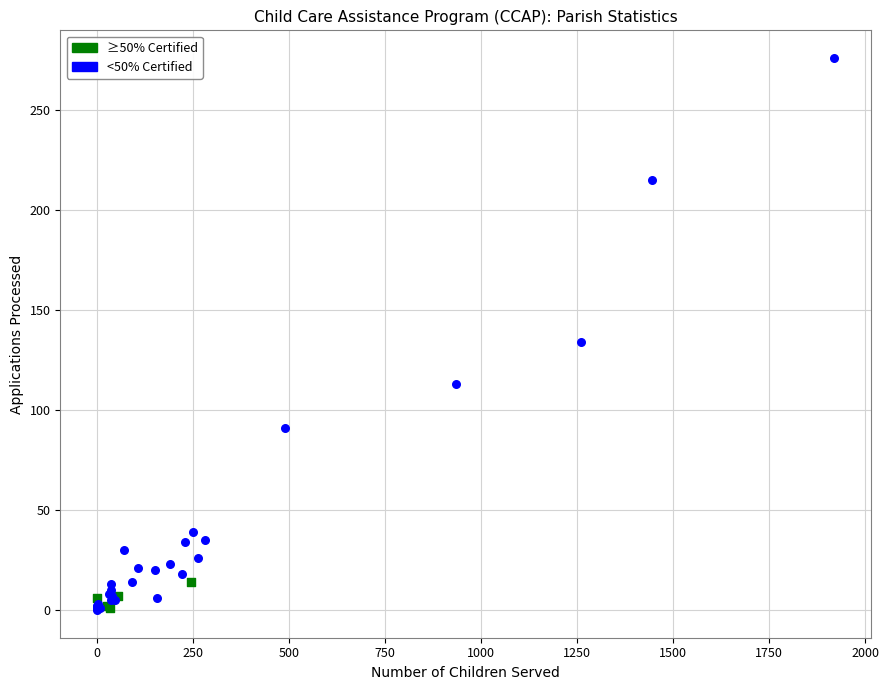

Which series contains the highest Y value?

<50% Certified